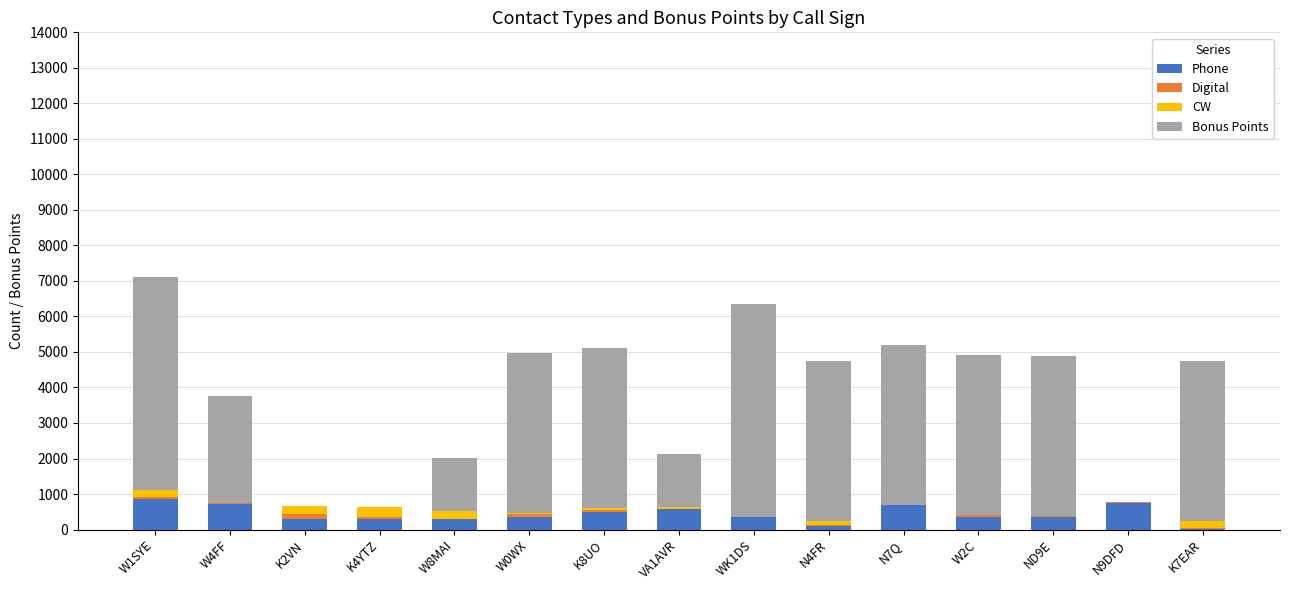

What is the highest value of the Phone series?

859